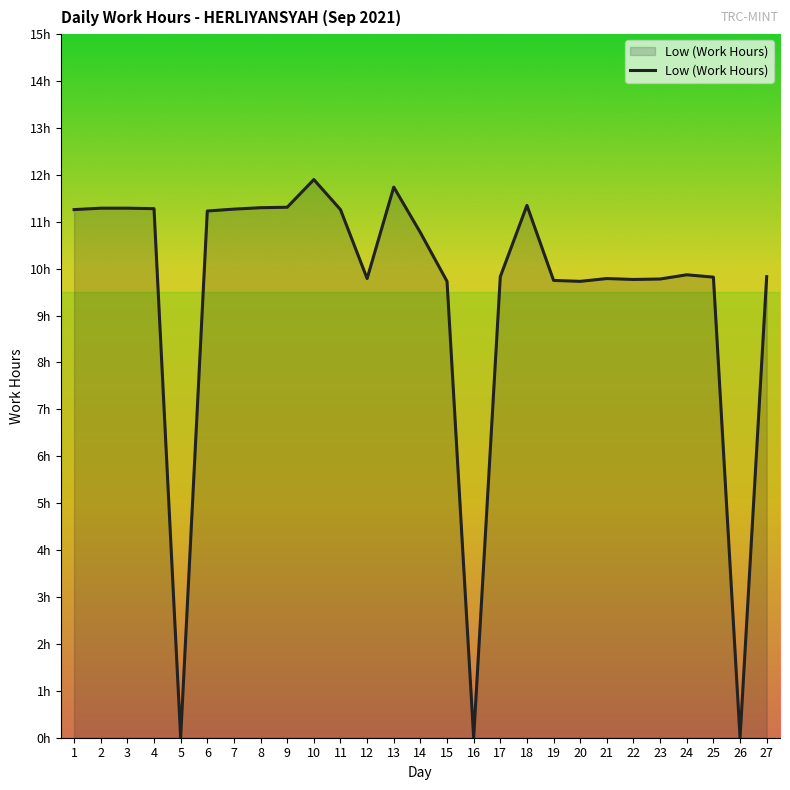

Reading left to right, transcribe all the data shown in this chart.

1=11.3	2=11.3	3=11.3	4=11.3	5=0.0	6=11.2	7=11.3	8=11.3	9=11.3	10=11.9	11=11.3	12=9.8	13=11.7	14=10.8	15=9.7	16=0.0	17=9.8	18=11.3	19=9.8	20=9.7	21=9.8	22=9.8	23=9.8	24=9.9	25=9.8	26=0.0	27=9.8